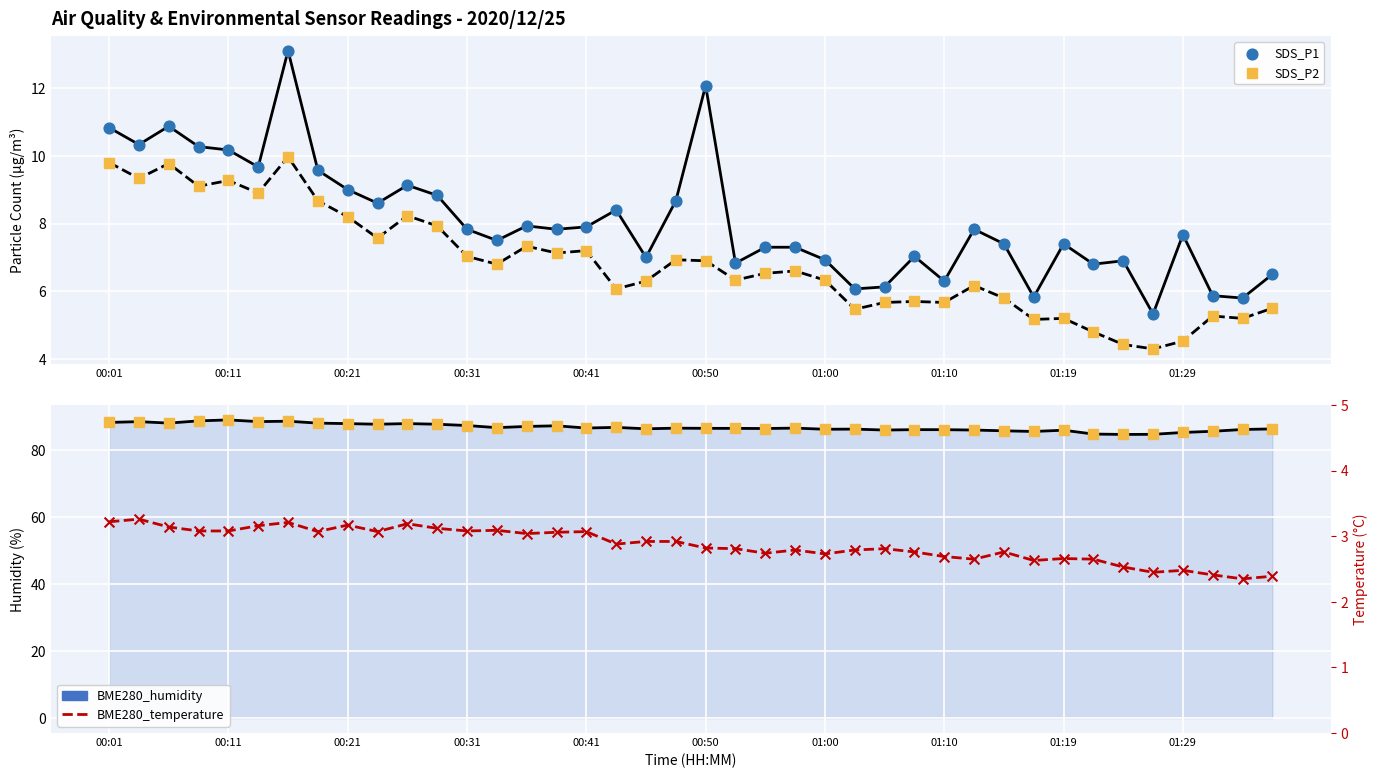

Which series reaches the maximum Y coordinate?

BME280_humidity